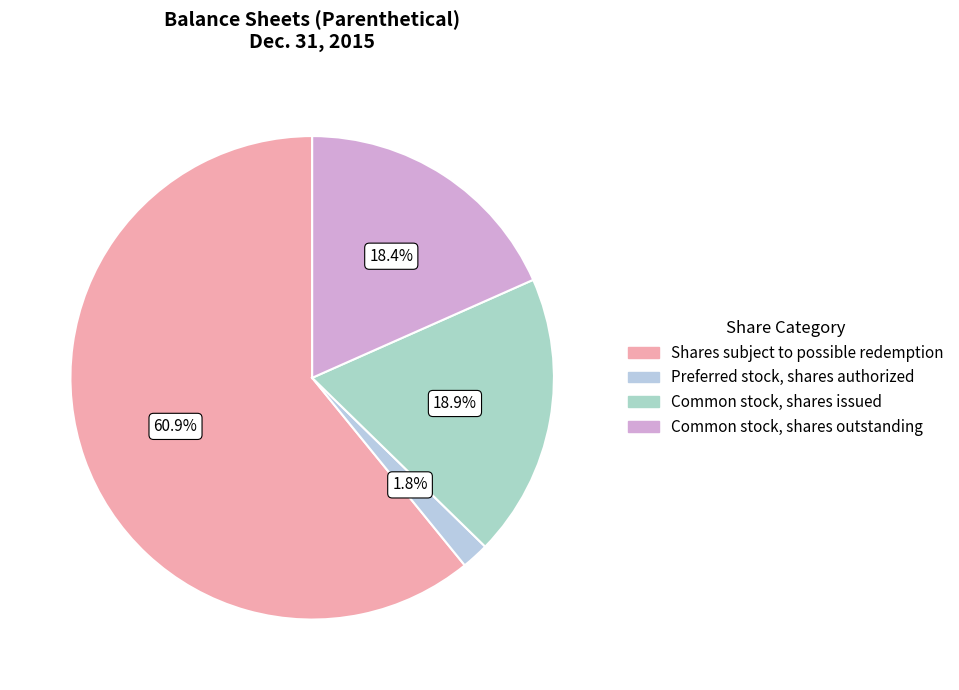

To the nearest percent, what is the difference between the largest and smallest slice percentages?

59%